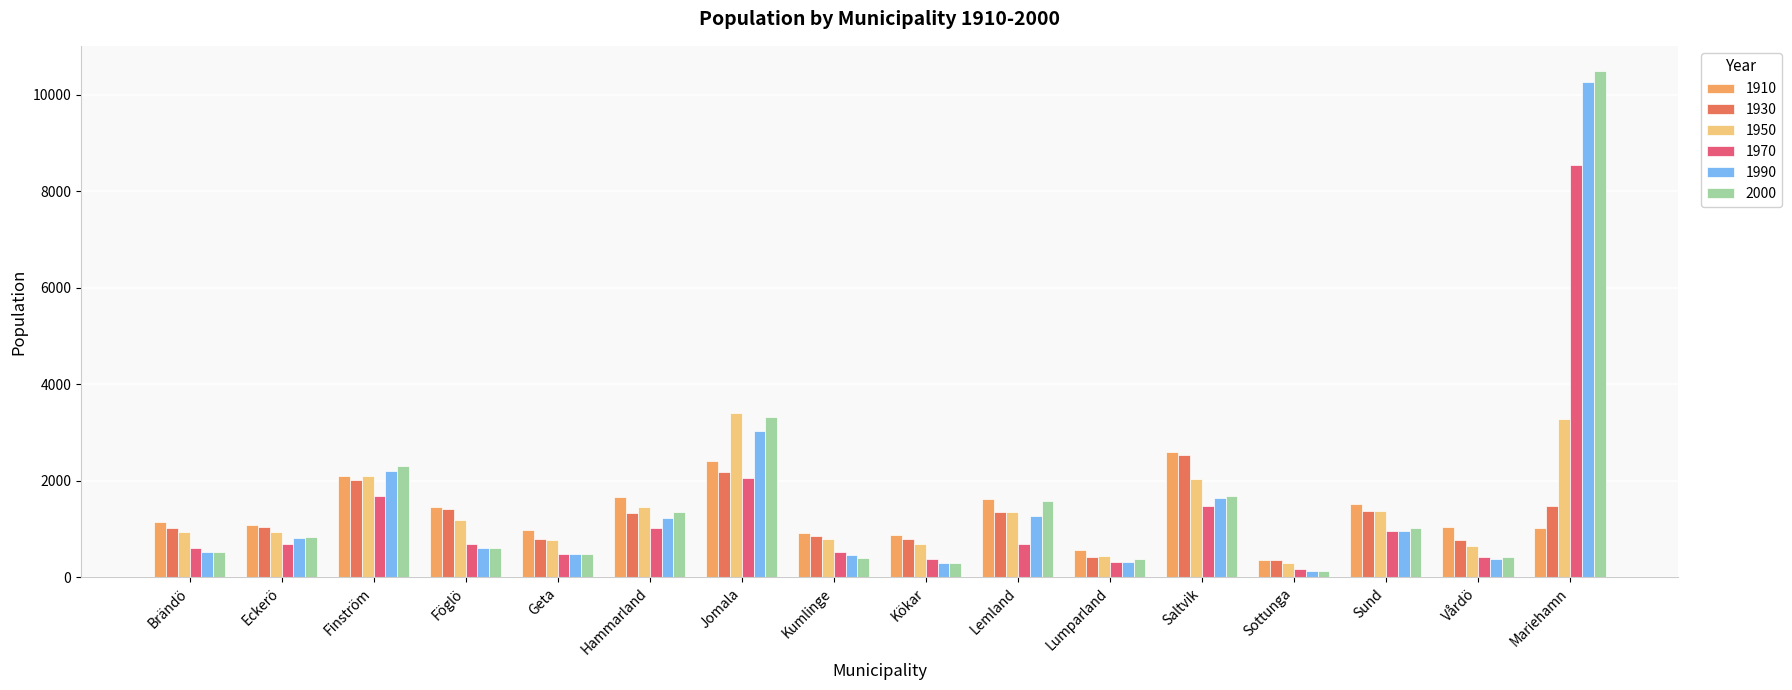

At which label does 1910 reach its minimum?

Sottunga